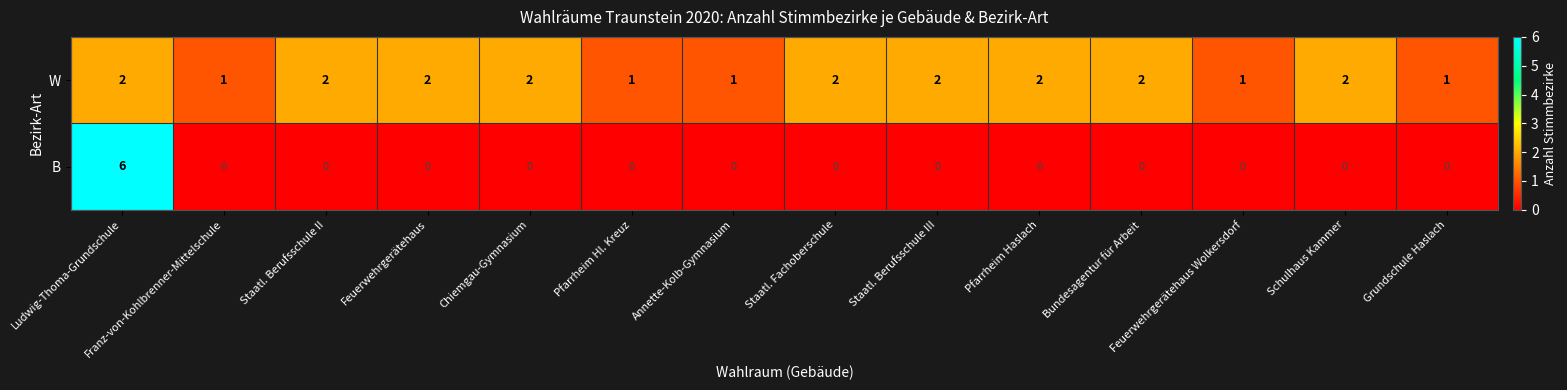

List the series in order of their peak value, highest first.

B, W